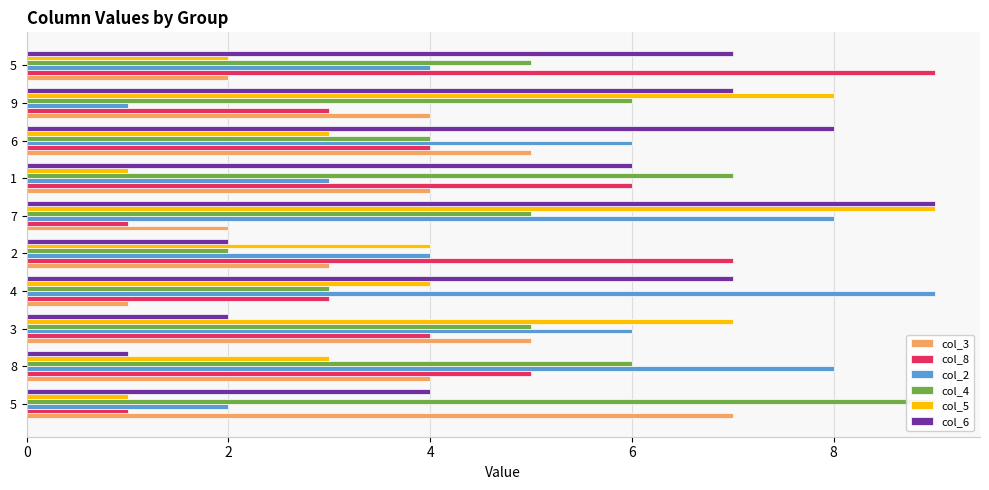

Reading right to left, list all the values displayed in this chart.

col_3: 2	4	5	4	2	3	1	5	4	7
col_8: 9	3	4	6	1	7	3	4	5	1
col_2: 4	1	6	3	8	4	9	6	8	2
col_4: 5	6	4	7	5	2	3	5	6	9
col_5: 2	8	3	1	9	4	4	7	3	1
col_6: 7	7	8	6	9	2	7	2	1	4